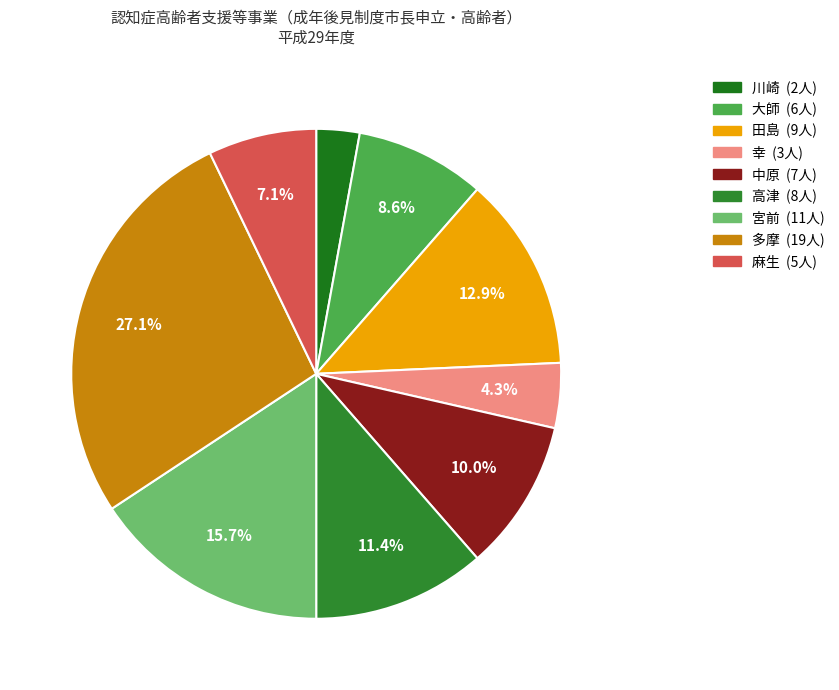

Is there any slice that represents more than half of the pie?

No